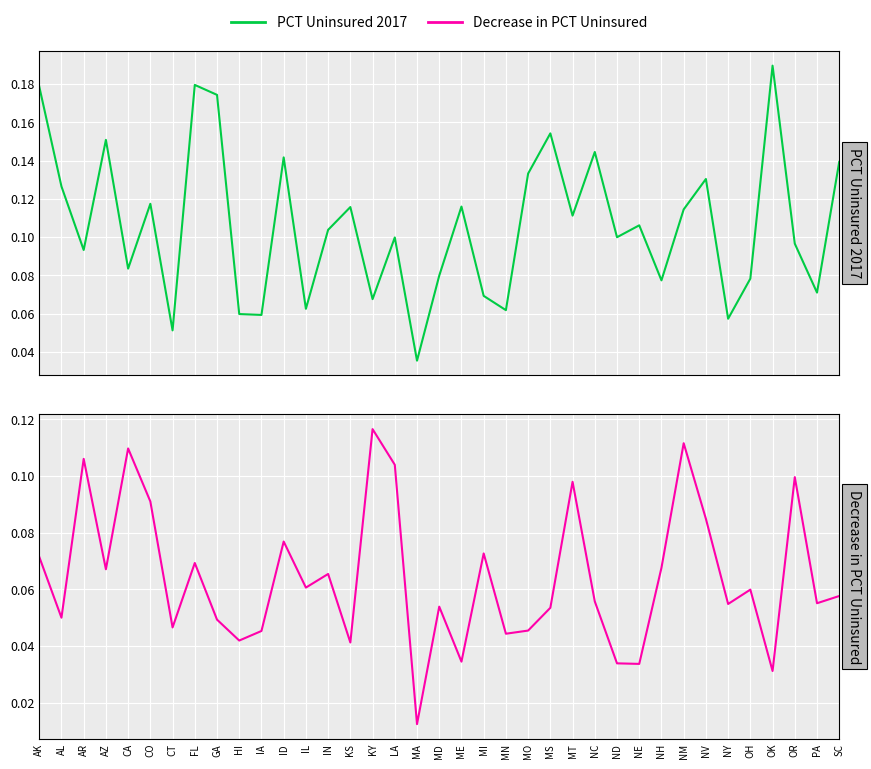

Where is the first local maximum for Decrease in PCT Uninsured?

AR